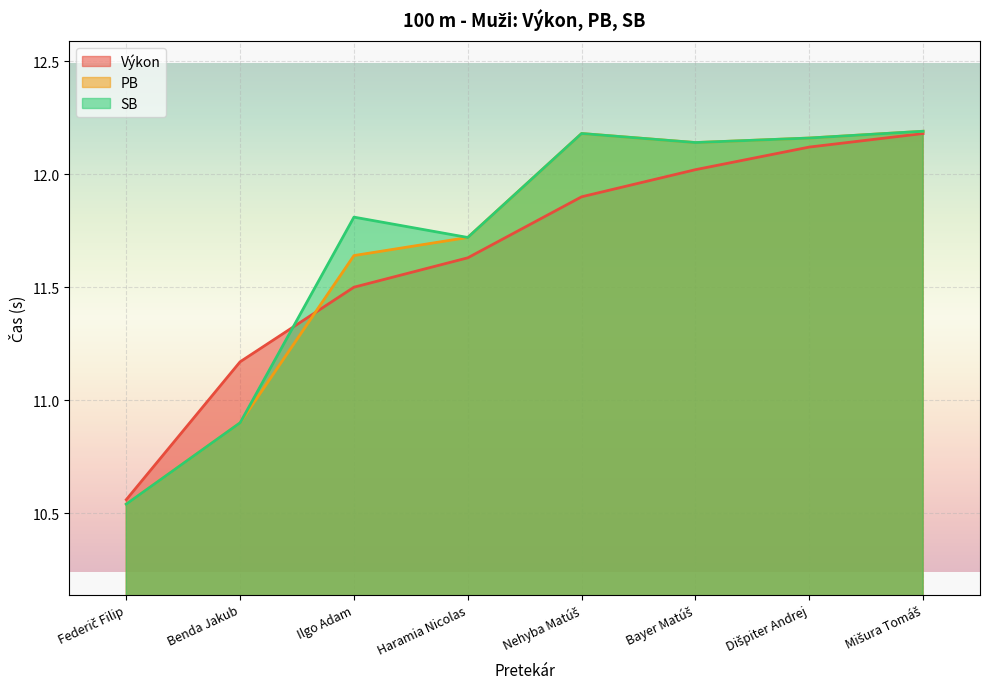

True or false: SB and PB cross at least once.

False